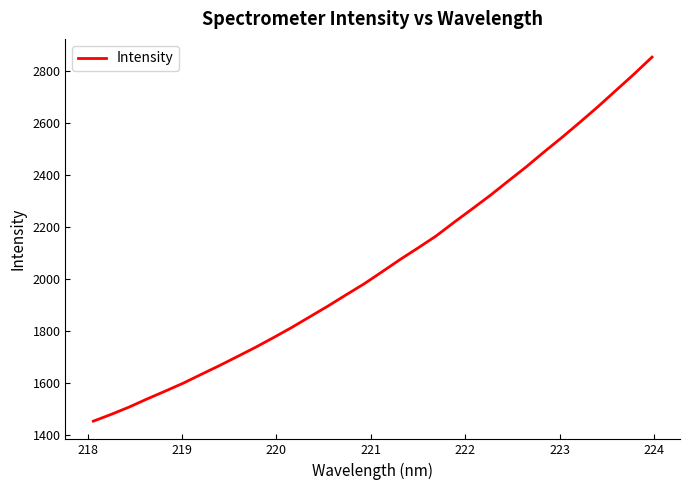

What is the difference between the maximum and minimum values?

1397.4